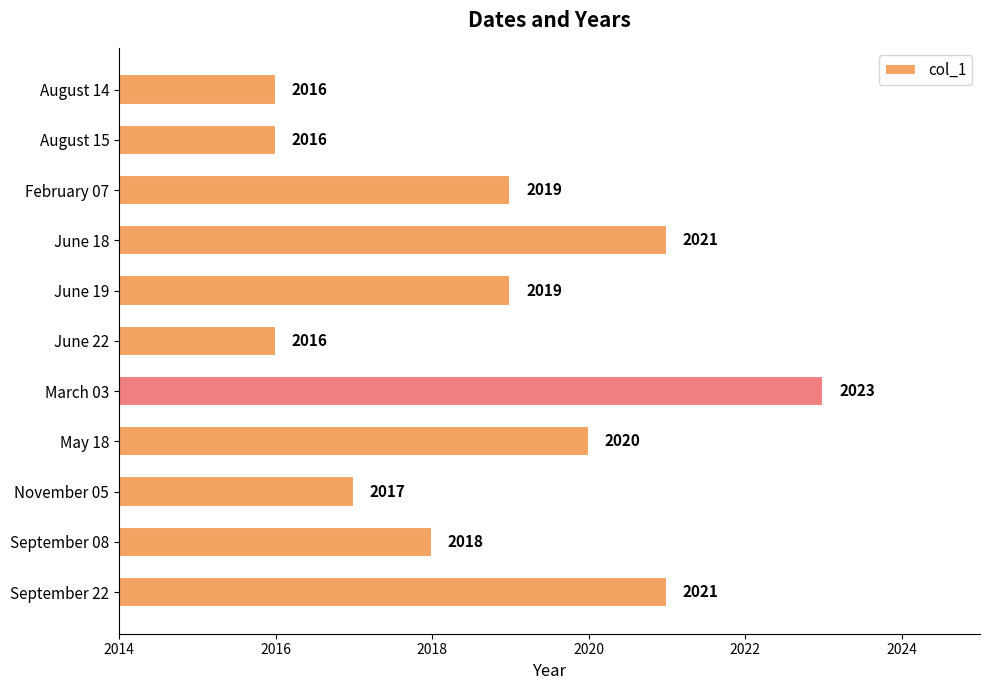

Are the bars grouped side by side (vs. stacked)?

No